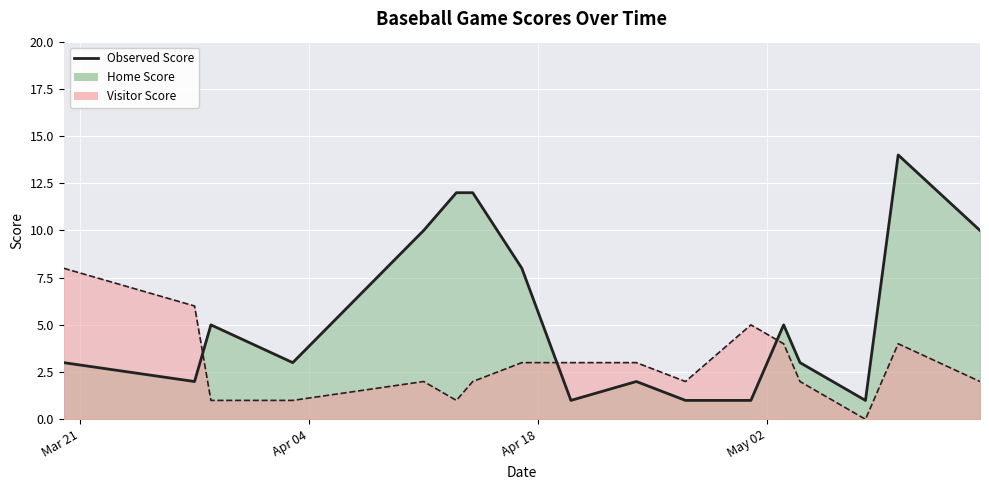

The value of Visitor Score at 2023-03-28 is 6. True or false?

True